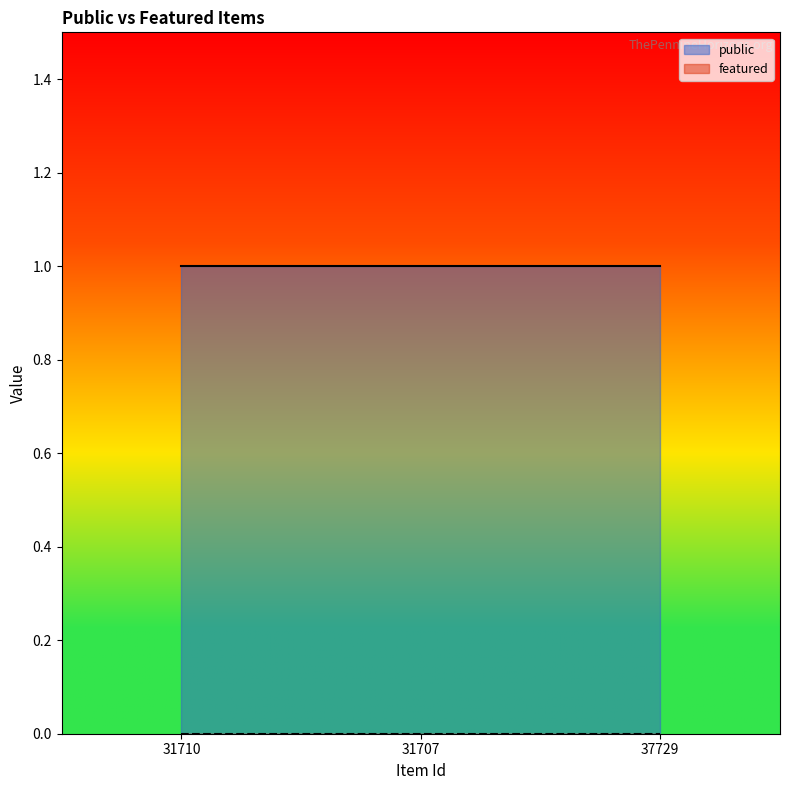

What is the label of the 3rd point from the right?

31710